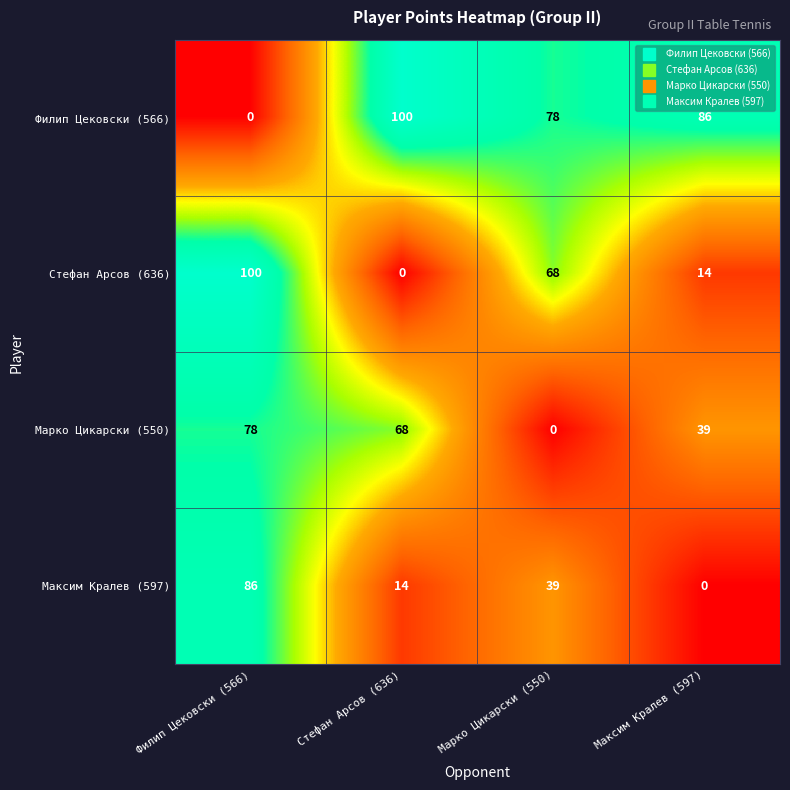

Which series changed the most between Марко Цикарски (550) and Максим Кралев (597)?

Стефан Арсов (636)